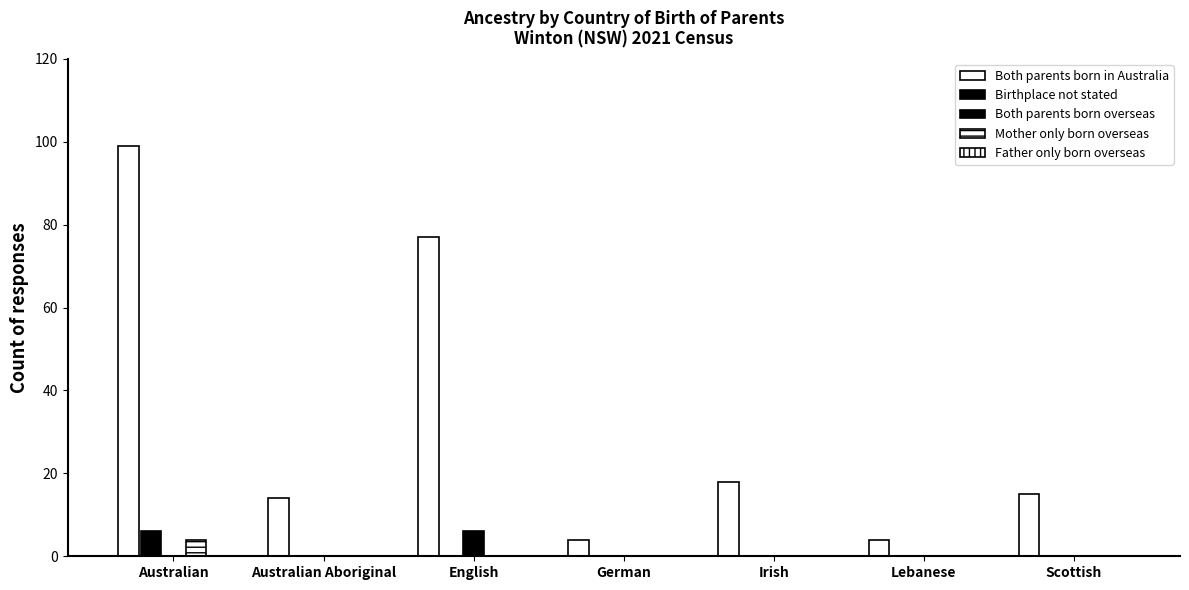

How many categories are shown in the chart?

7